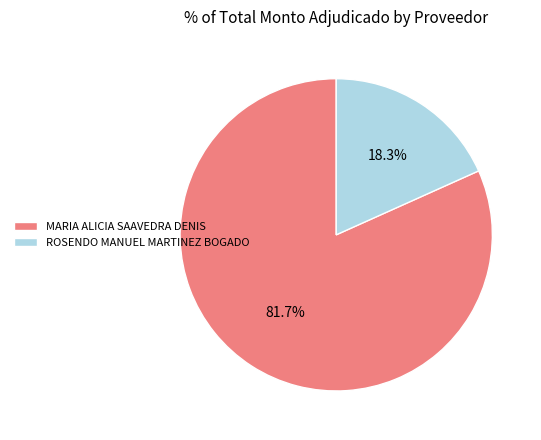

Is there any slice that represents more than half of the pie?

Yes